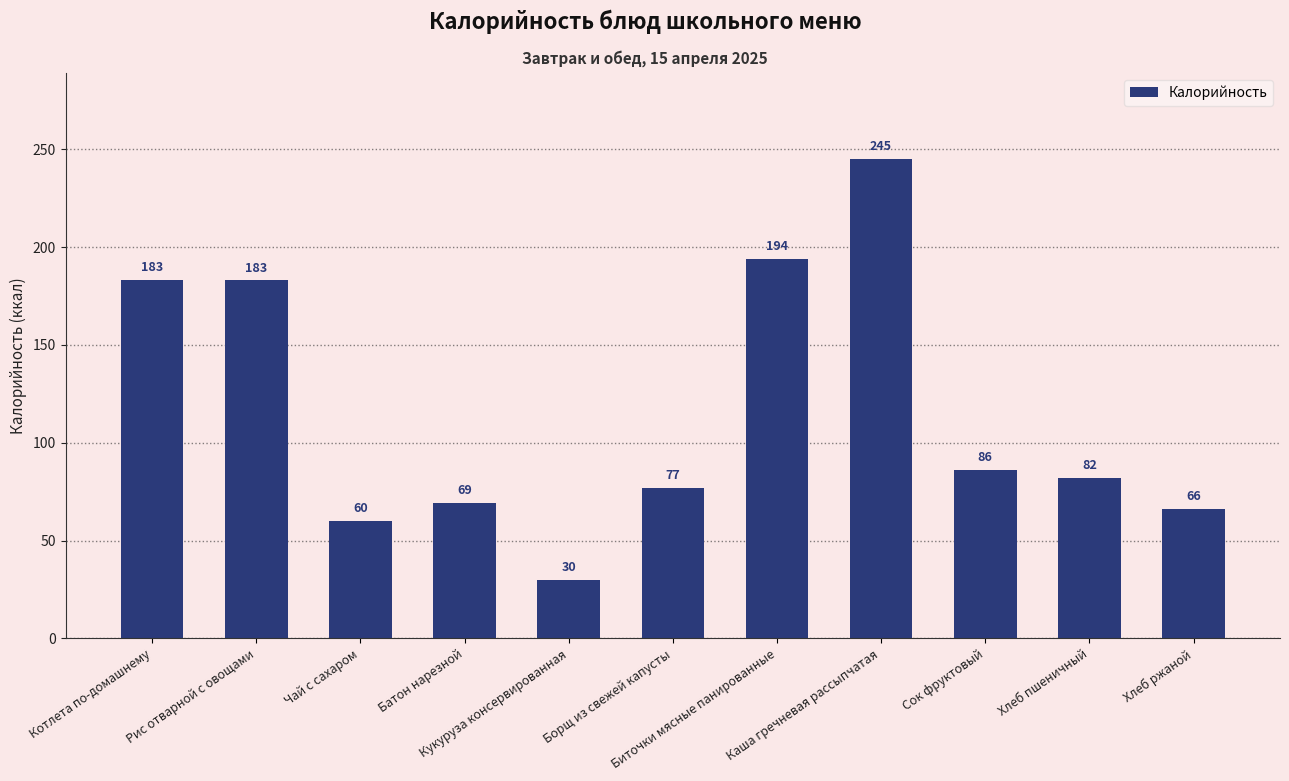

What is the label of the 11th bar from the right?

Котлета по-домашнему